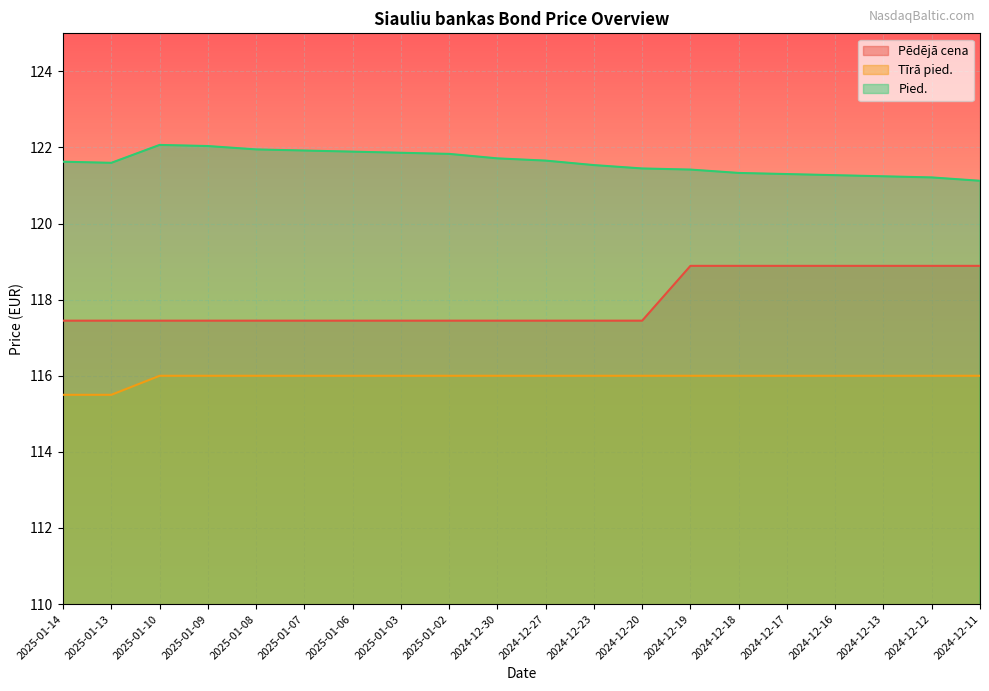

Between 2024-12-30 and 2025-01-02, which is larger?

2024-12-30